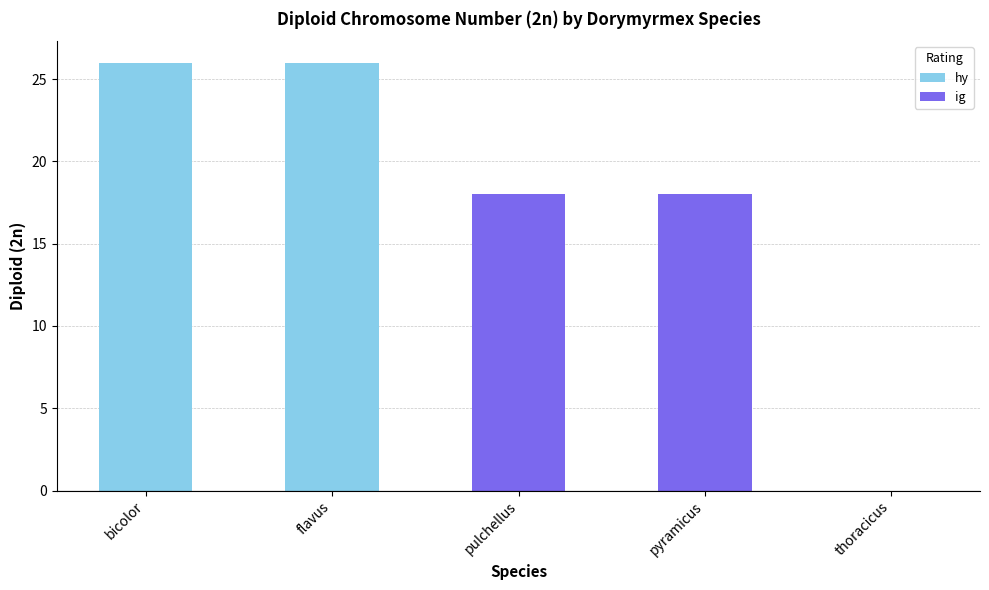

What is the sum of all values?

88